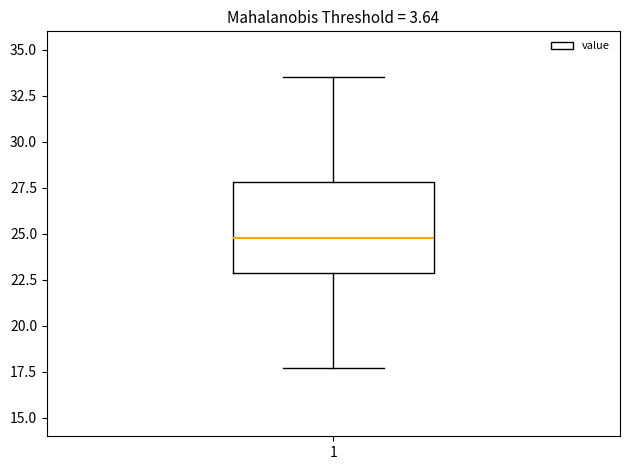

Transcribe this box plot: give where the median line is, the range the box spans, and where the two whiskers end, as read against the y-axis. The values are not printed on the chart, so give them approximately, as read against the axis.

median 25.0, box 23.0 to 28.0, whiskers 17.5 to 33.5